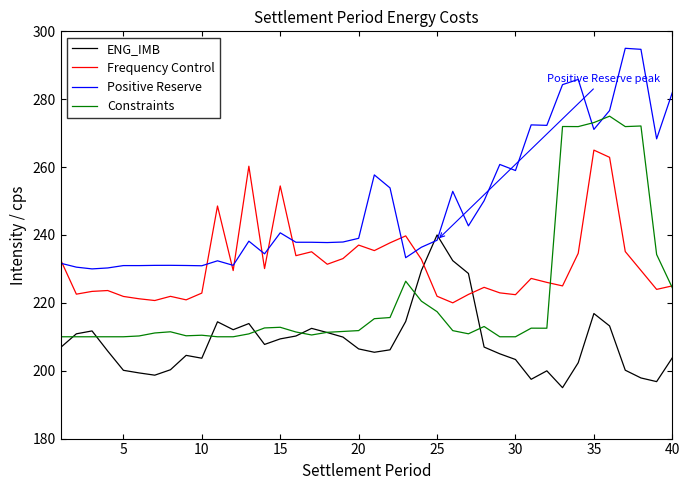

List the series in order of their peak value, highest first.

Positive Reserve, Constraints, Frequency Control, ENG_IMB